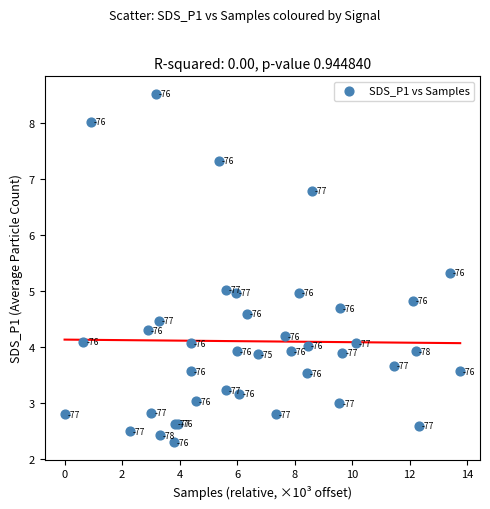

What Y value in the scatter plot is closest to 5?

5.0